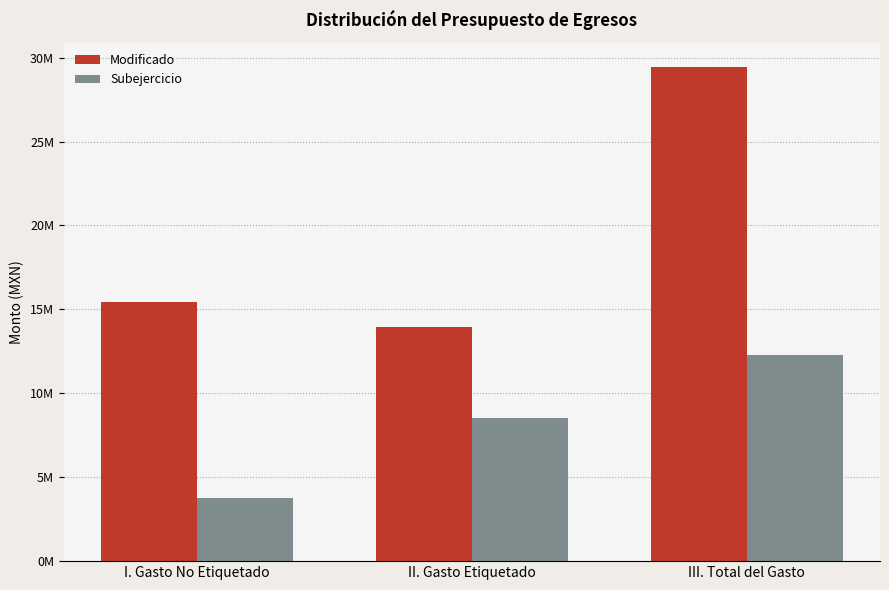

Where does the Modificado series first go above 15440082?

I. Gasto No Etiquetado